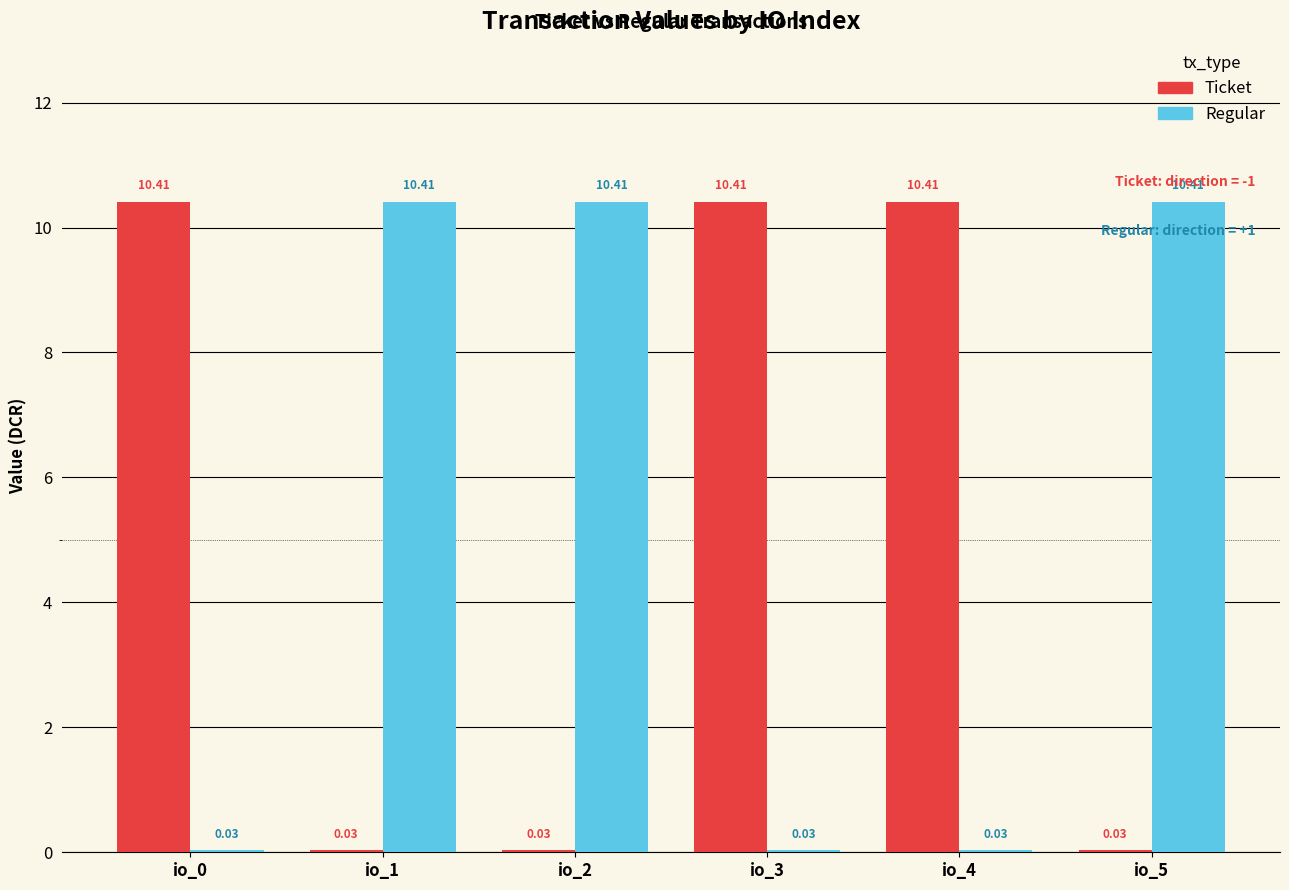

What is the maximum value shown in the chart?

10.4